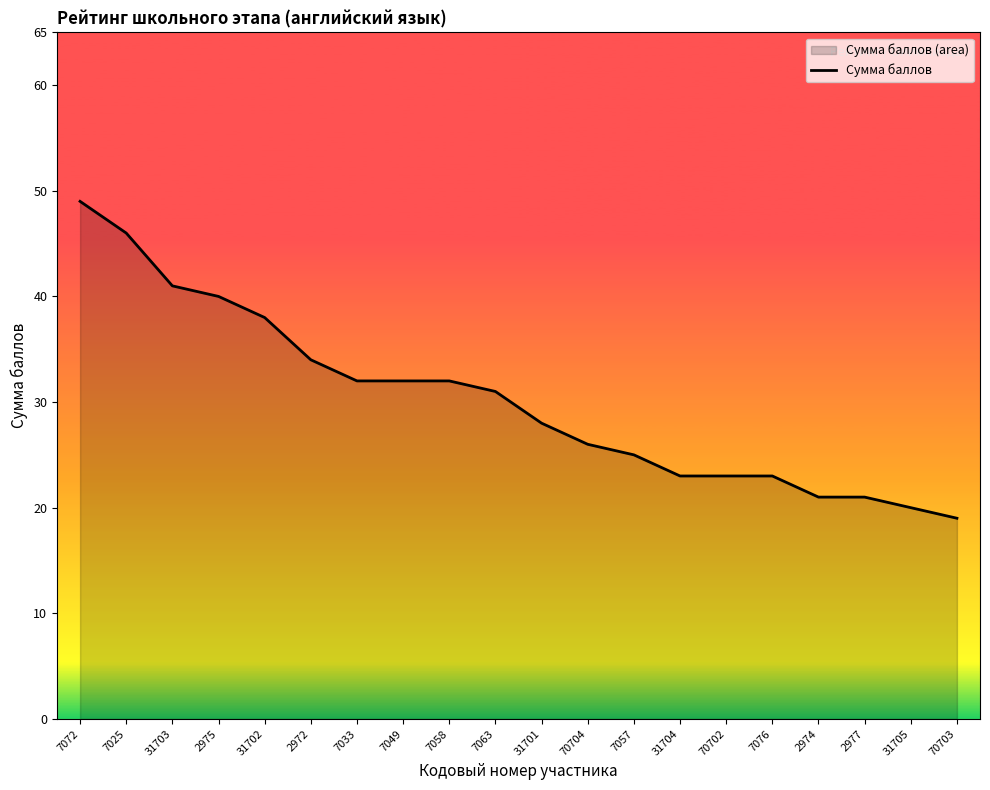

How many lines are shown in the chart?

1